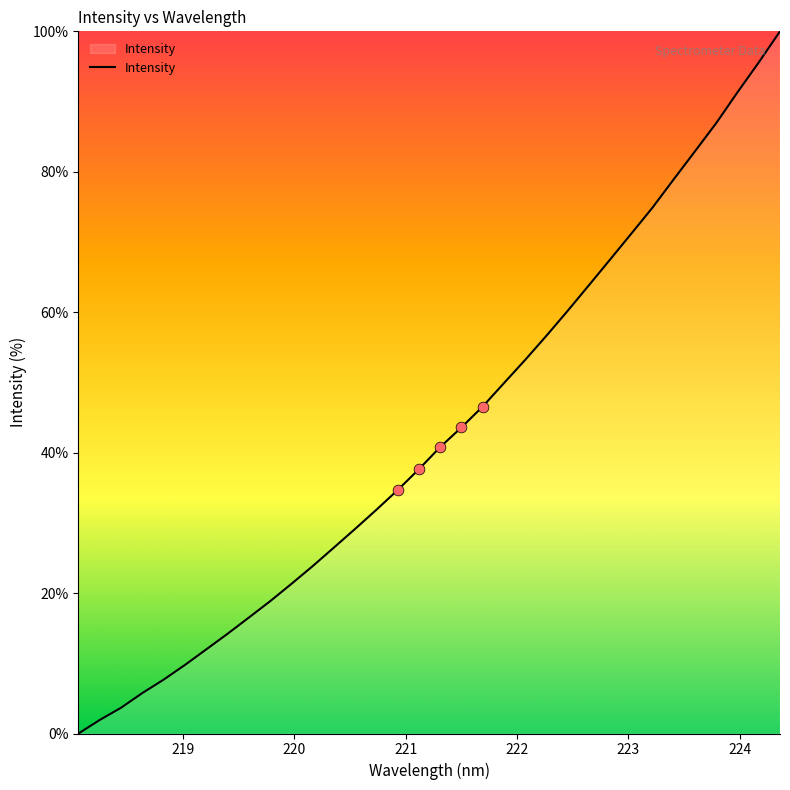

What is the difference between the maximum and minimum values?

100.0